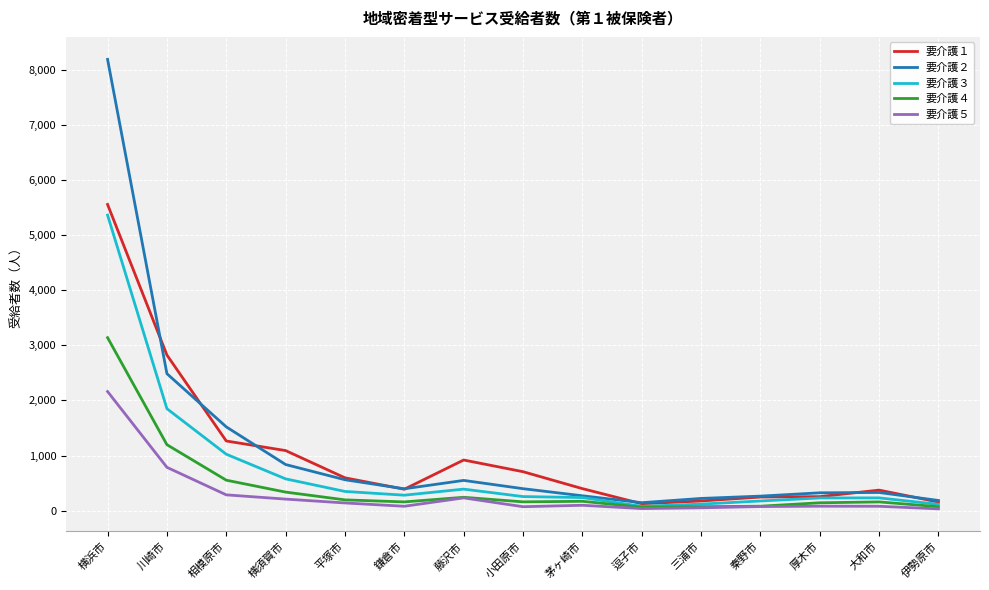

Which series has the widest spread of values?

要介護２